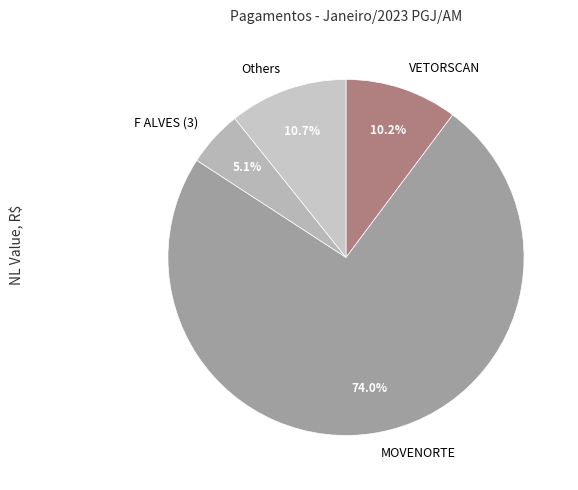

Which has a higher value, VETORSCAN or MOVENORTE?

MOVENORTE